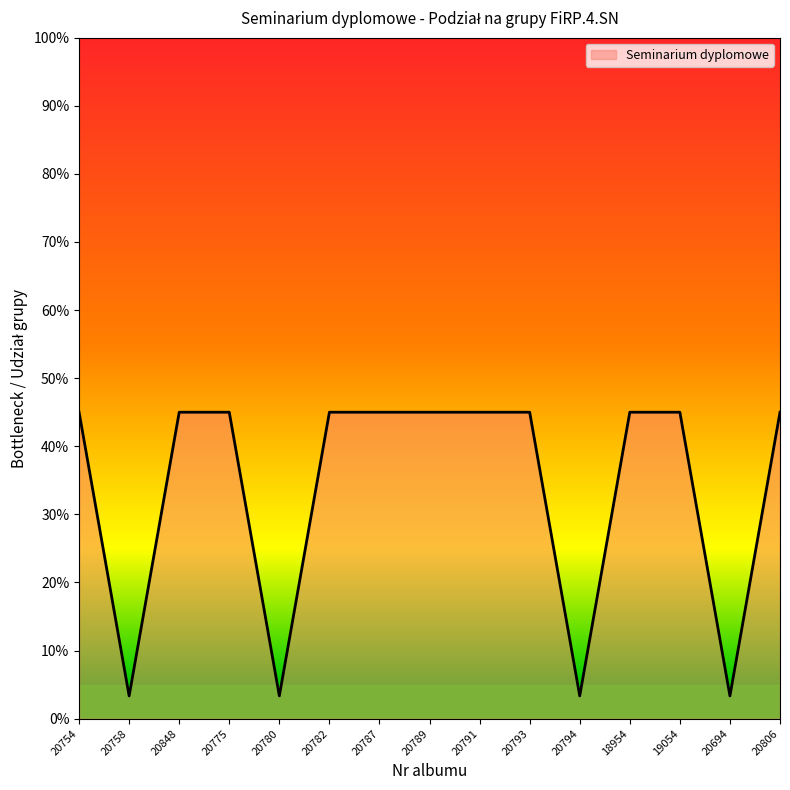

Where is the data nearest to the value 0?

20758